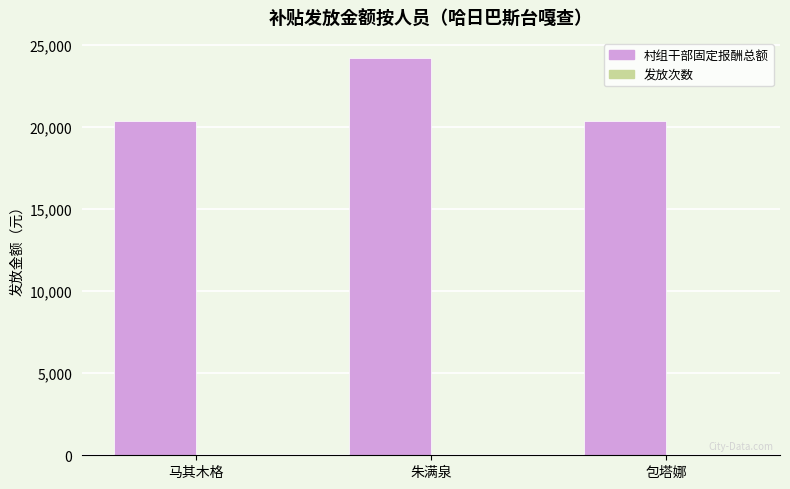

Between 朱满泉 and 包塔娜, which series saw the biggest shift?

村组干部固定报酬总额